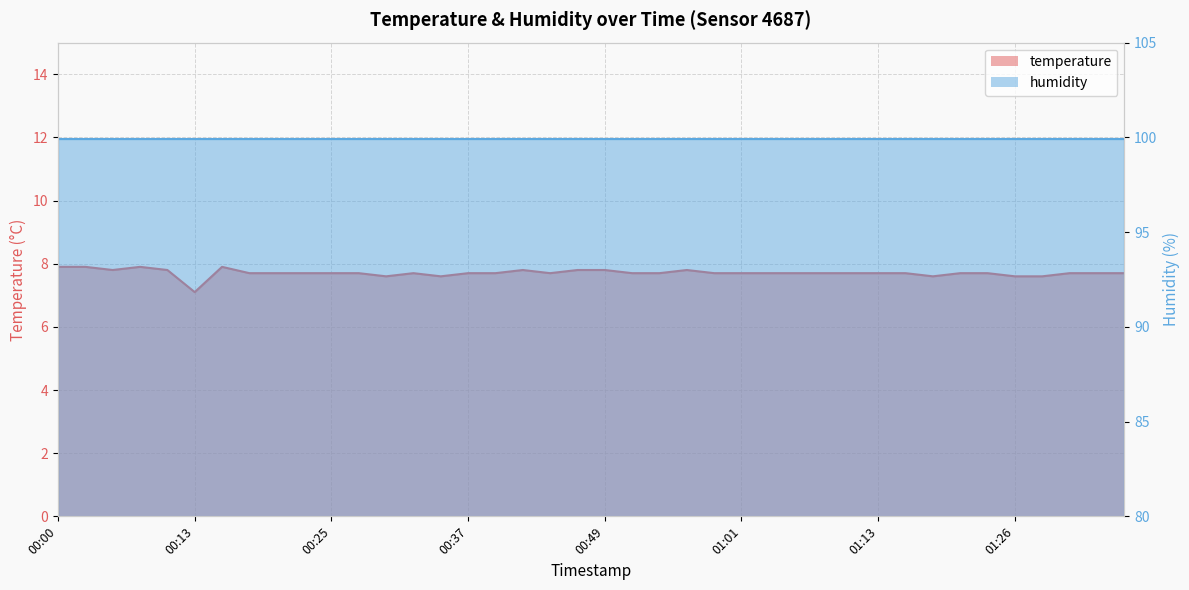

How many categories are shown in the chart?

40